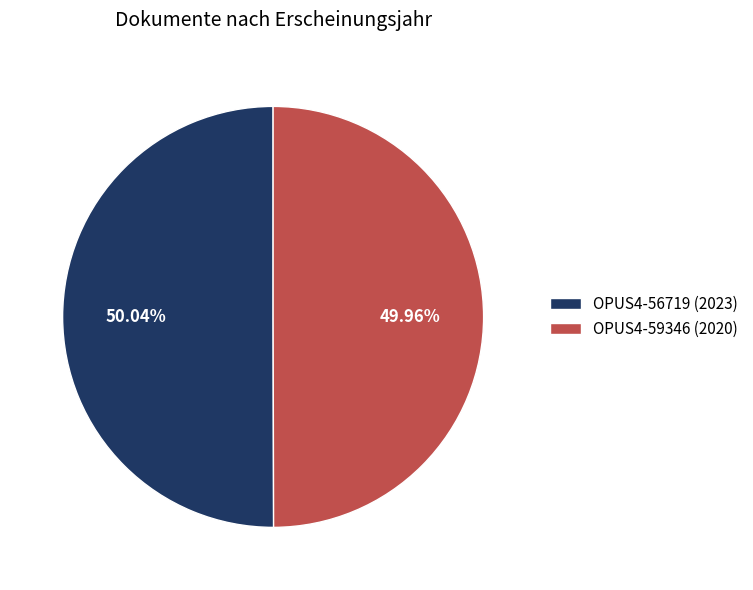

What is the ratio of the value at OPUS4-59346 (2020) to the value at OPUS4-56719 (2023)?

1.0